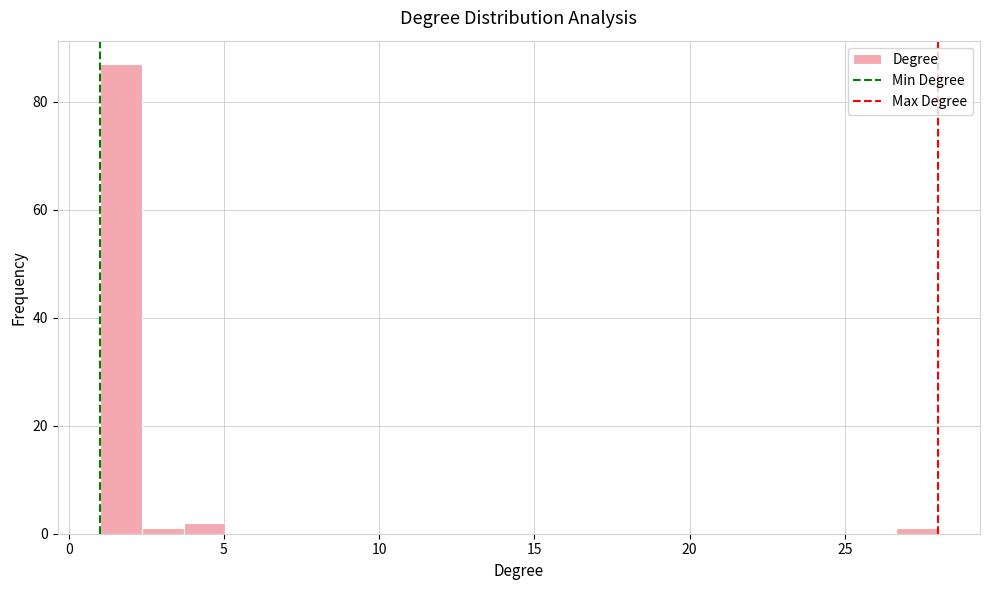

Around what value on the x-axis is the tallest bar? Give the approximate position of its centre, as read against the axis.

1.5